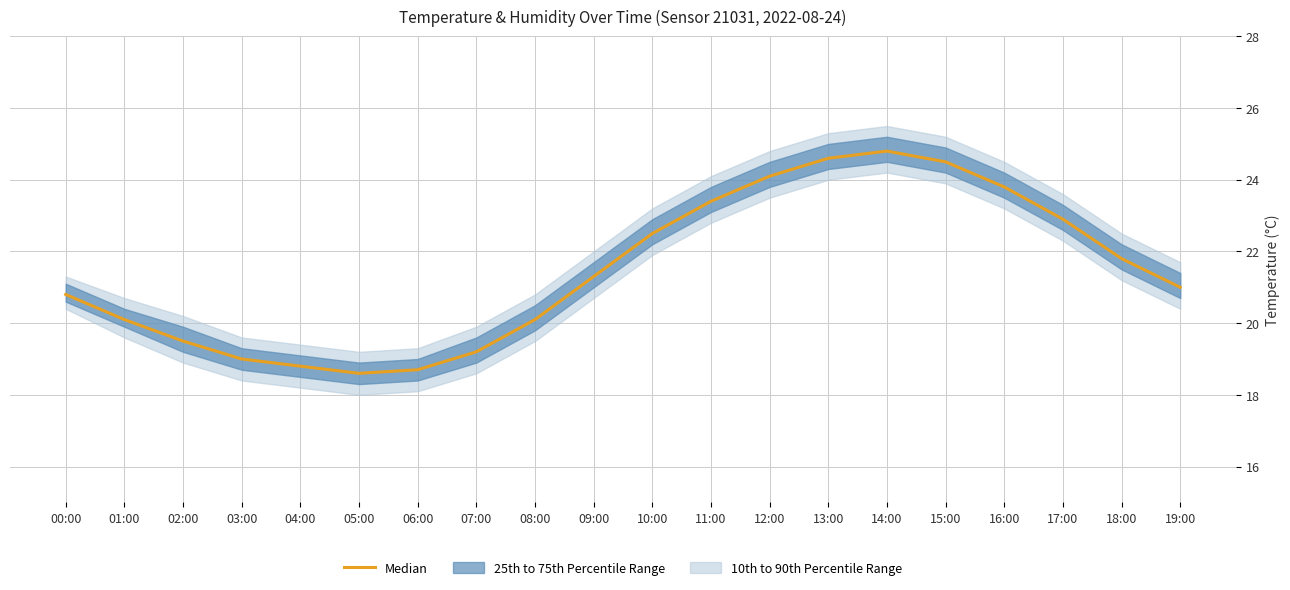

What is the approximate value at 17:00?

22.9